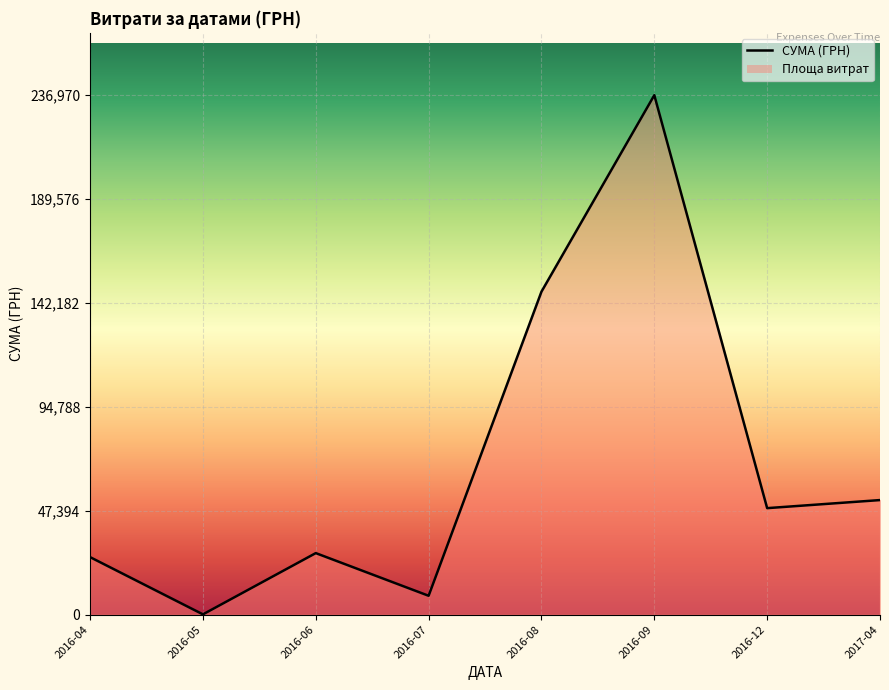

List the labels in order of value, largest first.

2016-09, 2016-08, 2017-04, 2016-12, 2016-06, 2016-04, 2016-07, 2016-05